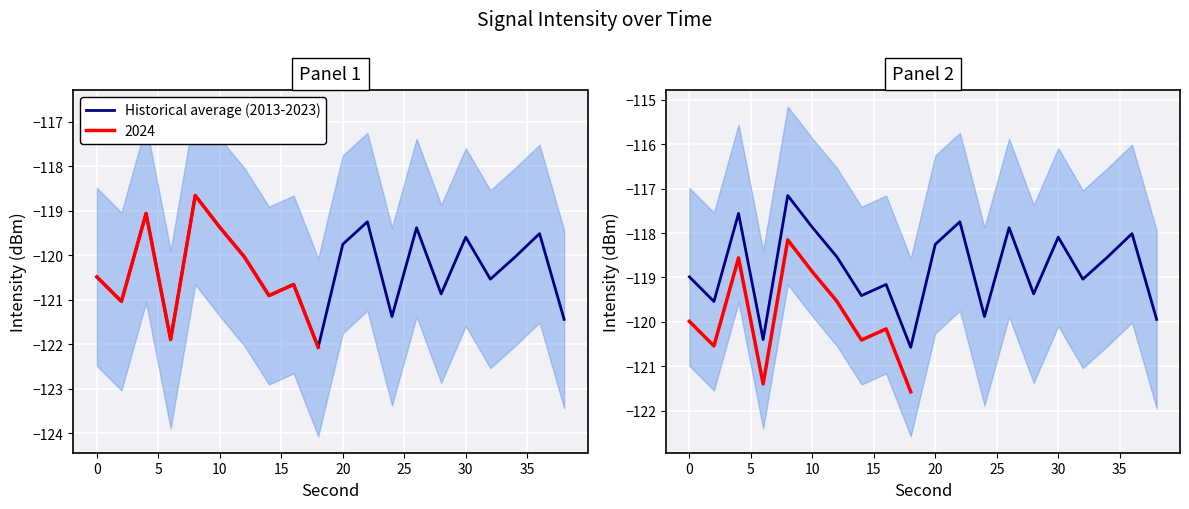

True or false: the data has more than 1 interior local peaks.

True